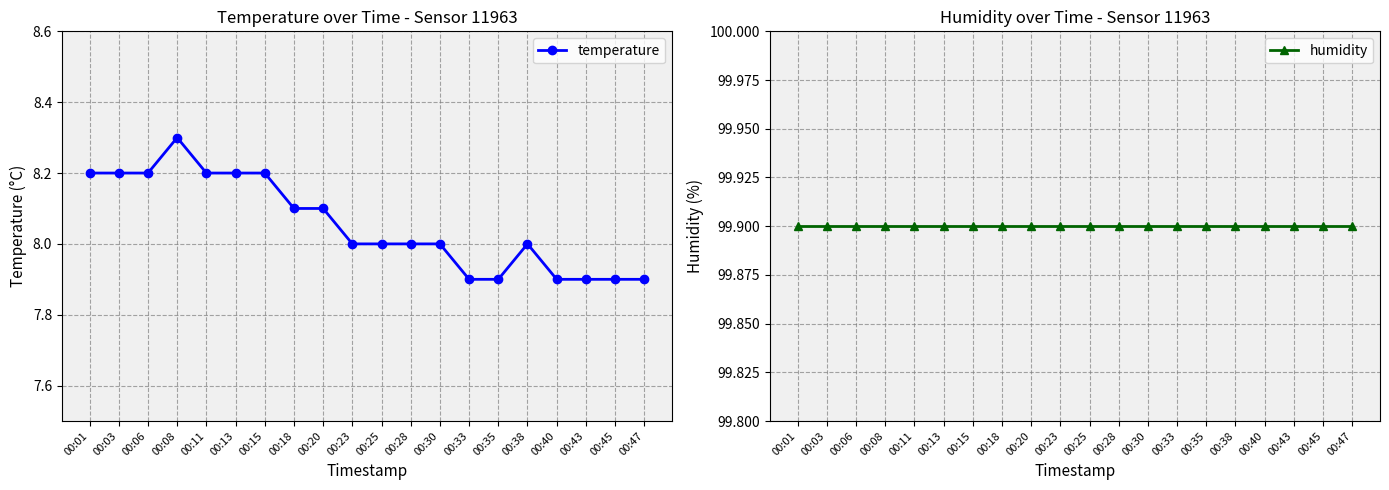

Is it true that temperature equals 5.4 at 00:03?

False